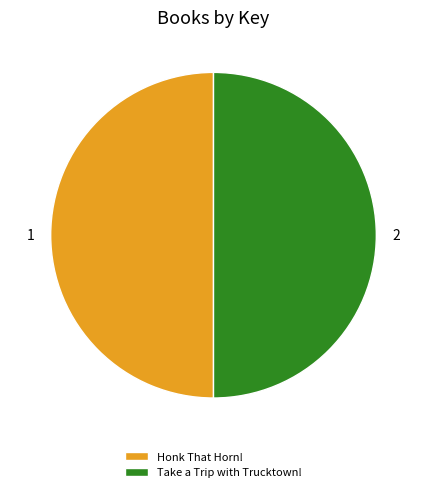

Count the number of slices in the pie.

2